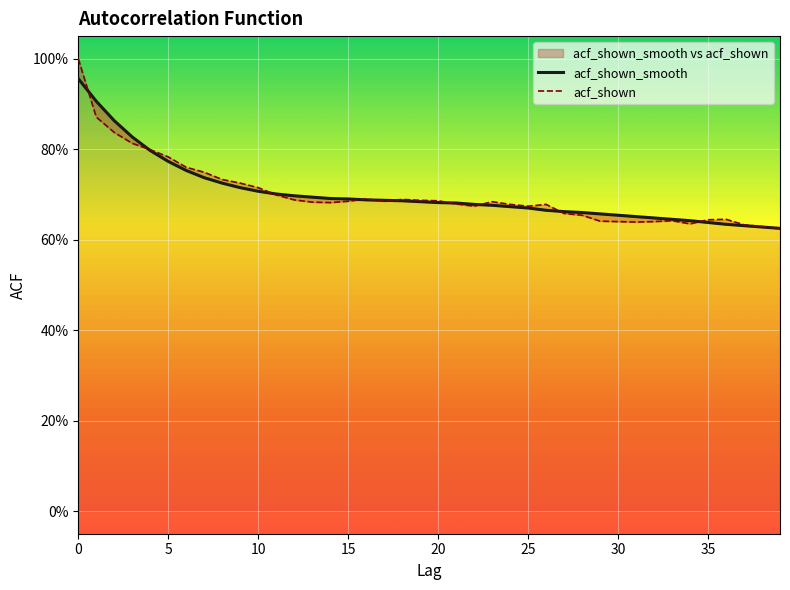

True or false: acf_shown and acf_shown_smooth cross at least once.

True